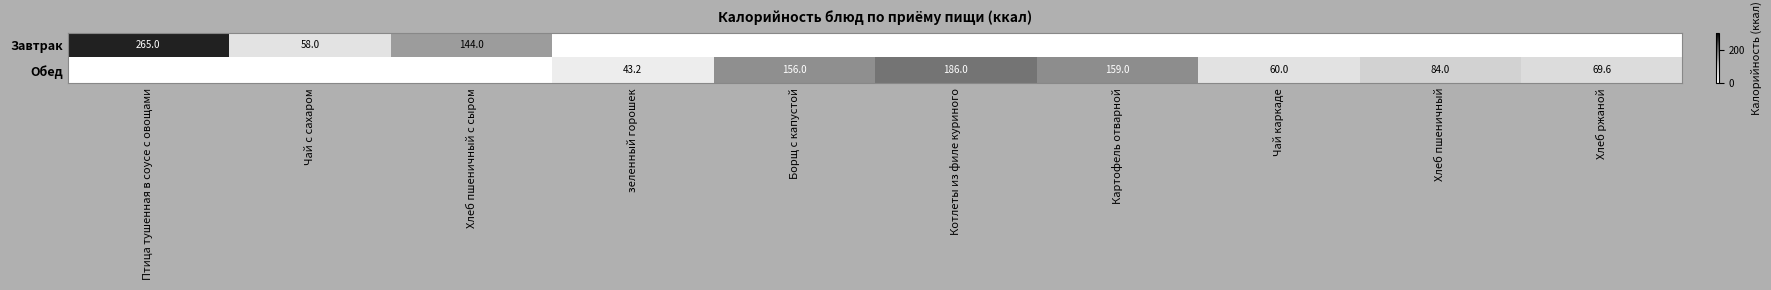

What is the total value across all series at Чай с сахаром?

58.0